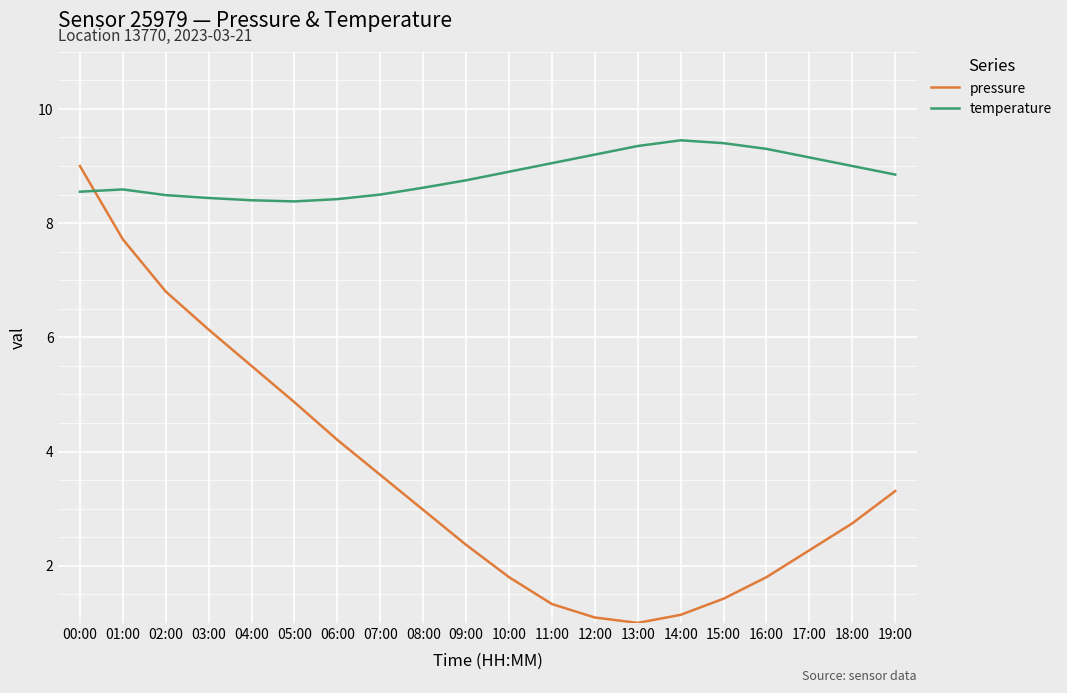

What is the difference between the maximum and minimum values in the temperature series?

1.1